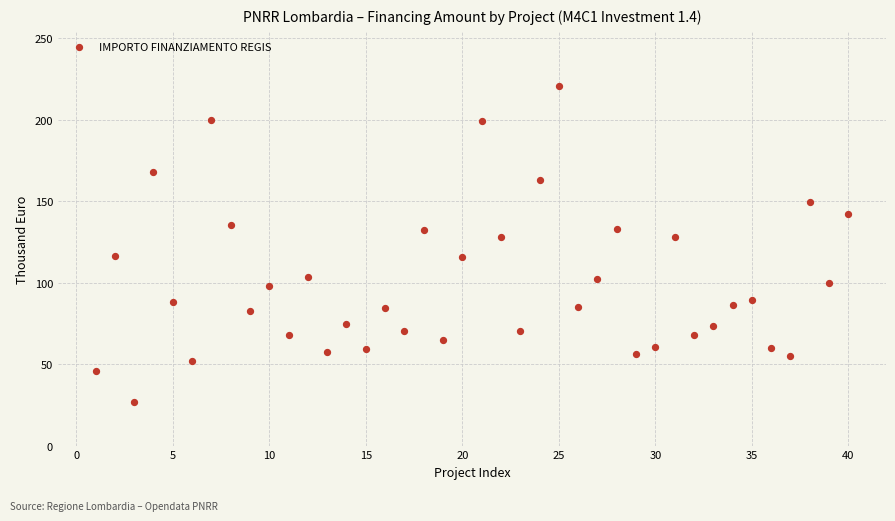

What is the range of X values (max minus min)?

39.0